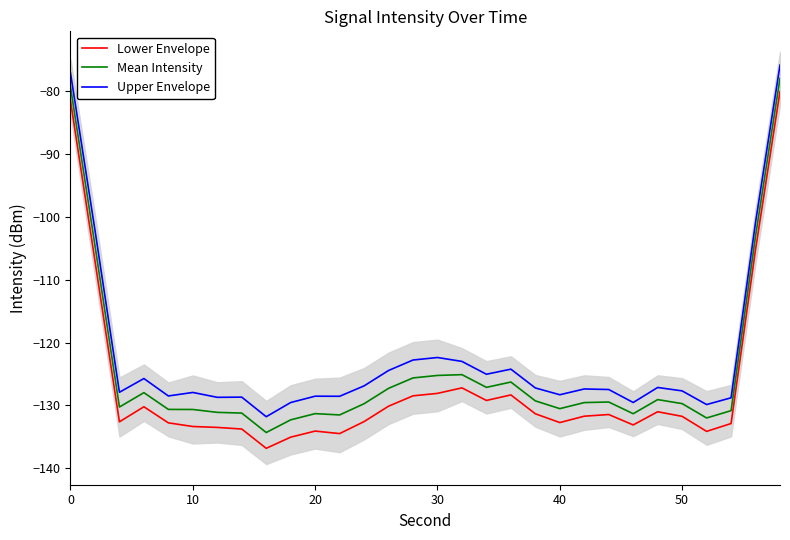

True or false: Mean Intensity and Upper Envelope cross at least once.

False